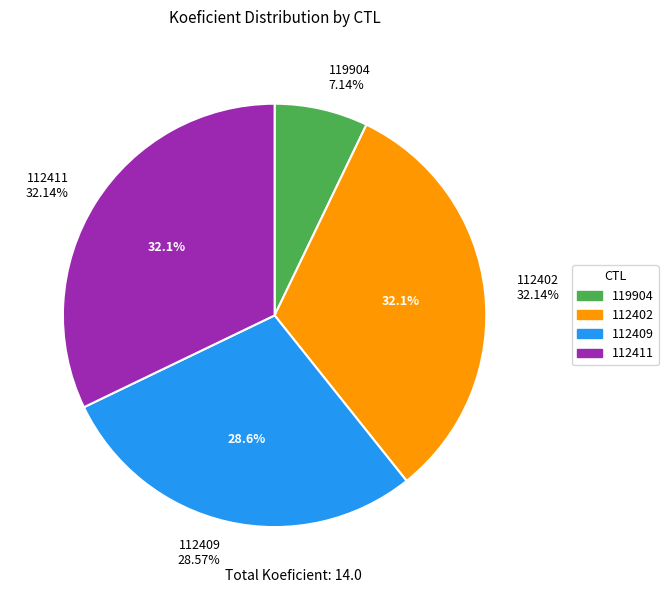

Which category has the biggest portion of the pie?

112402